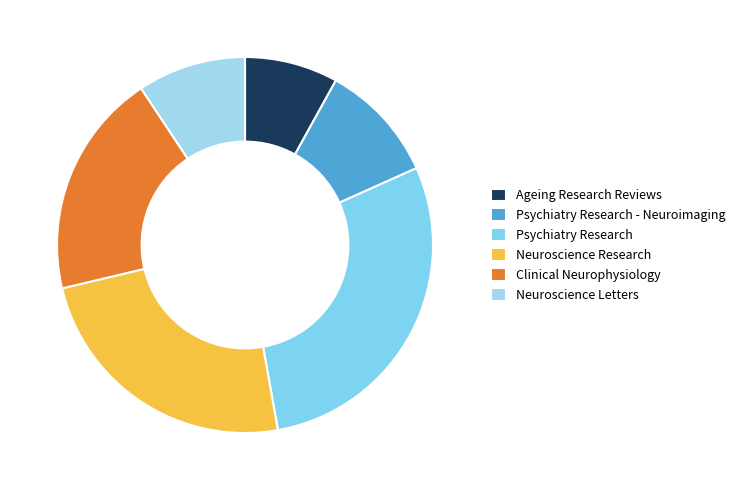

How many slices are in this pie chart?

6